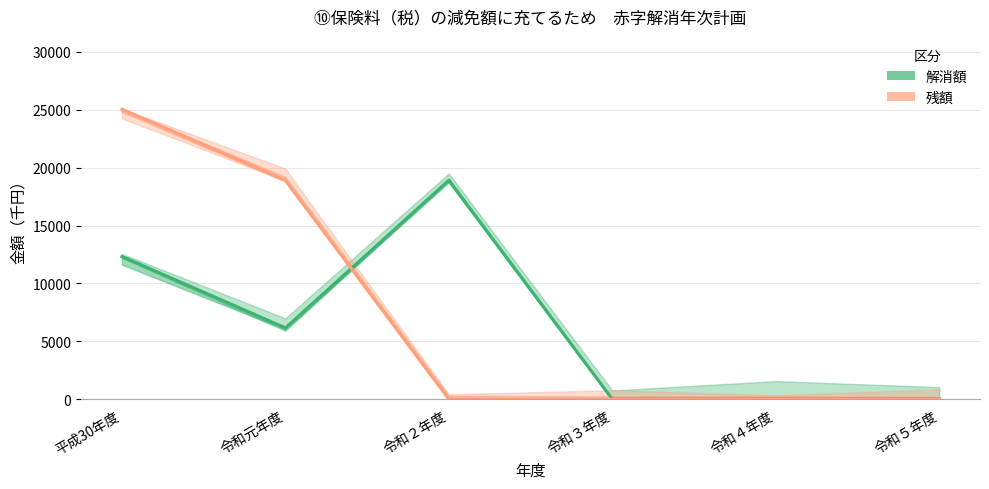

Is this an area chart (filled region under the line)?

No